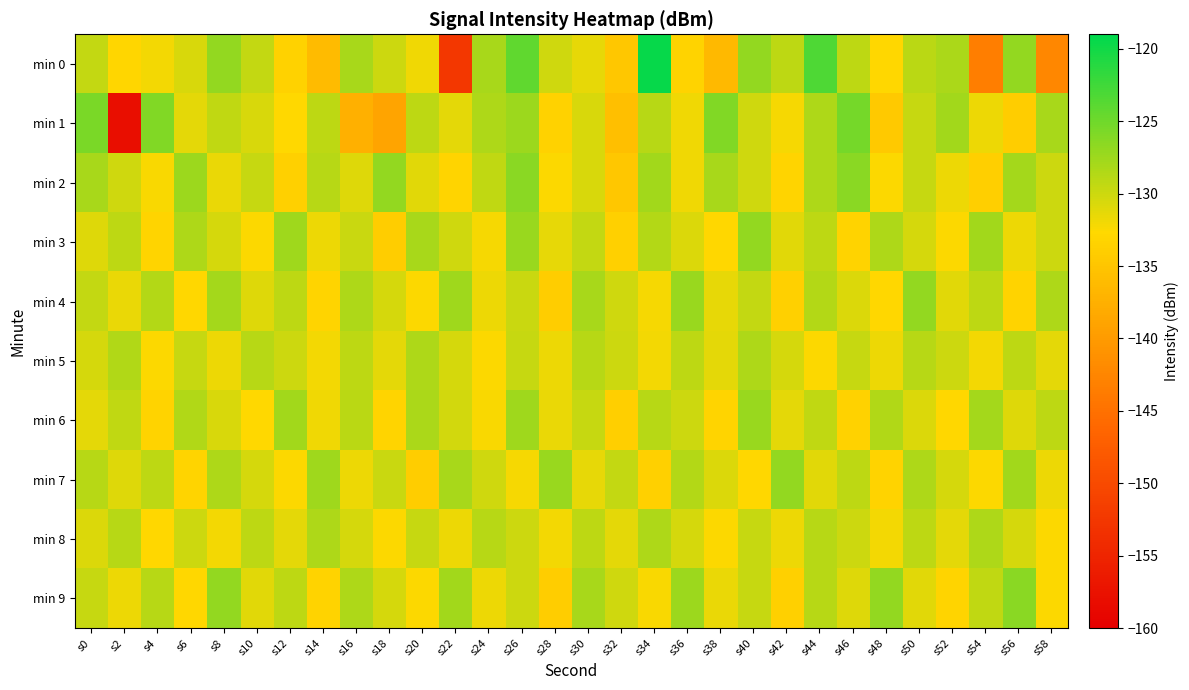

How many categories are shown in the chart?

30